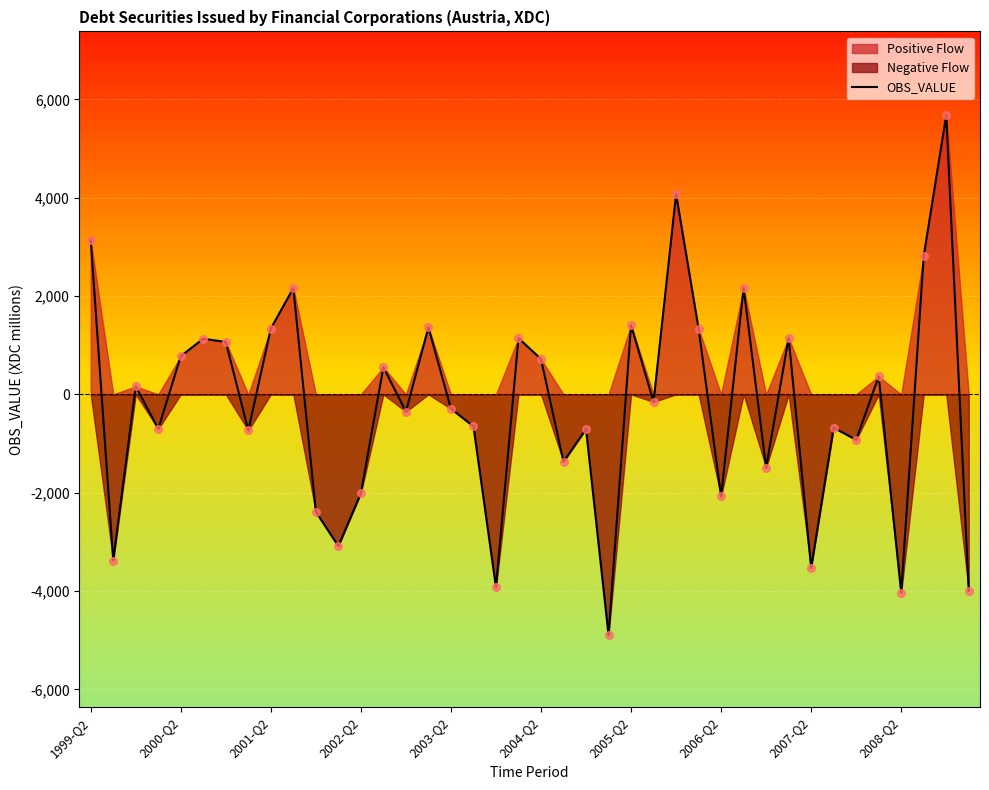

What is the lowest value of the OBS_VALUE series?

-4892